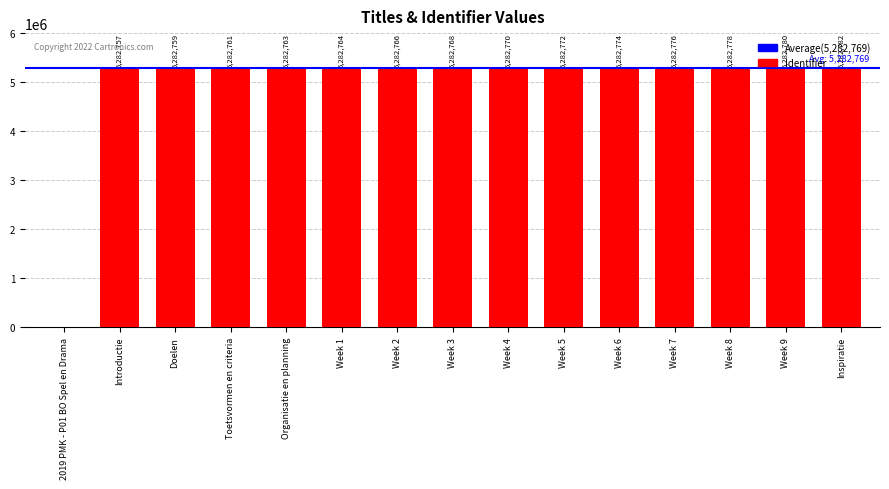

What is the difference between the values at Introductie and Week 4?

13